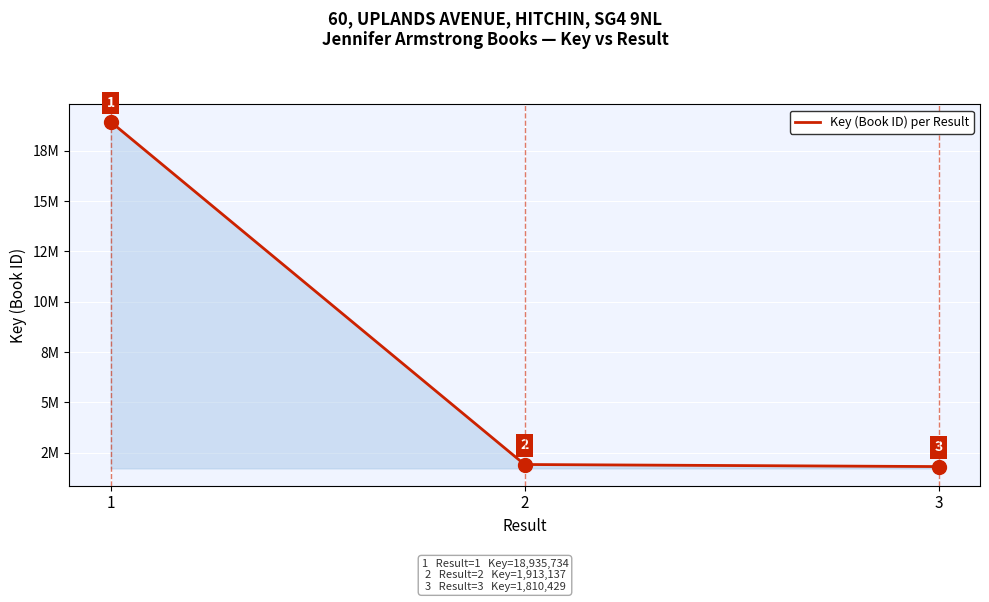

Reading left to right, extract all data points from this chart.

1=18935734	2=1913137	3=1810429